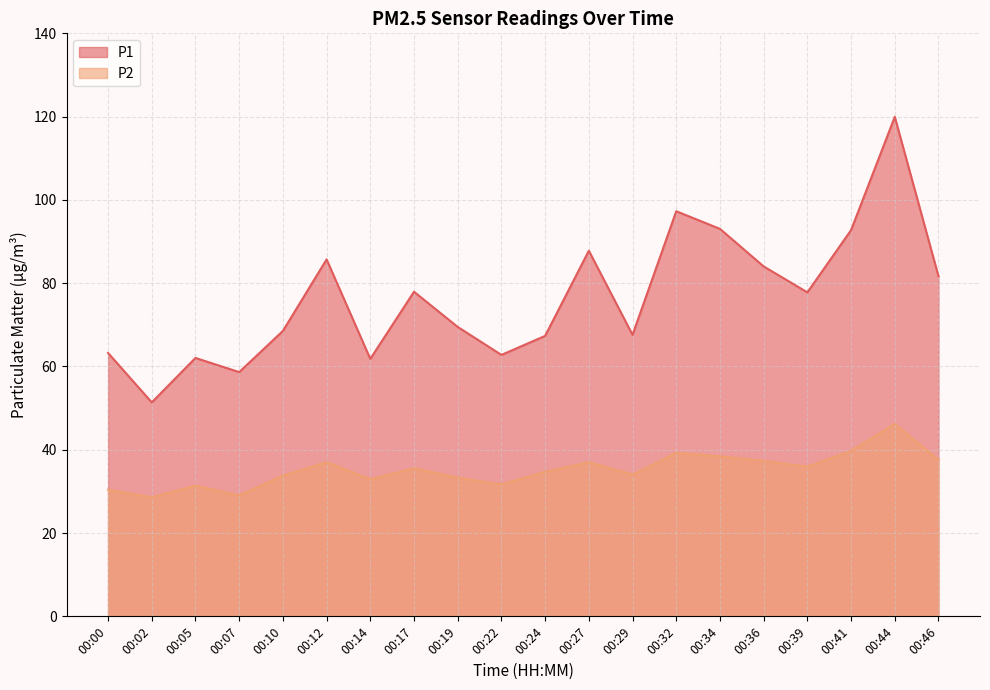

What are all the series names shown in the legend?

P1, P2